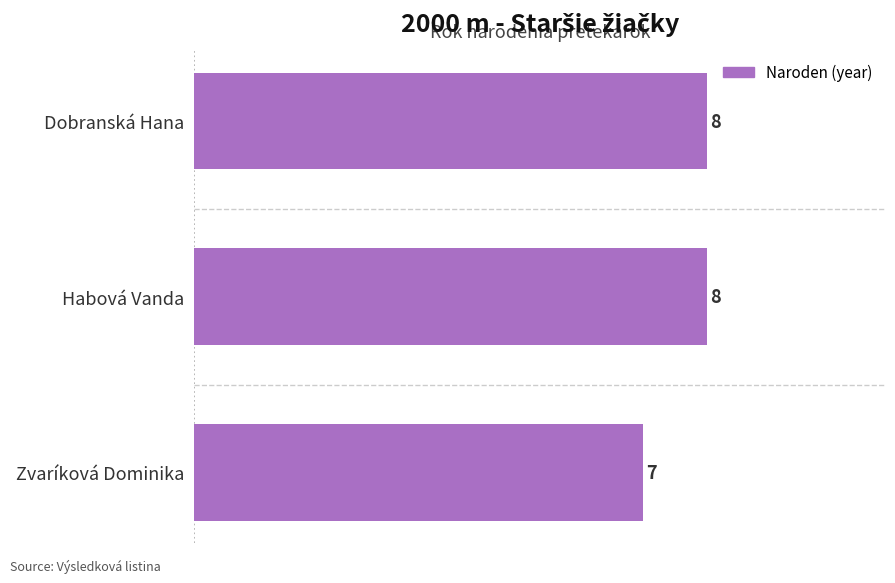

How many values are between 7 and 8?

3